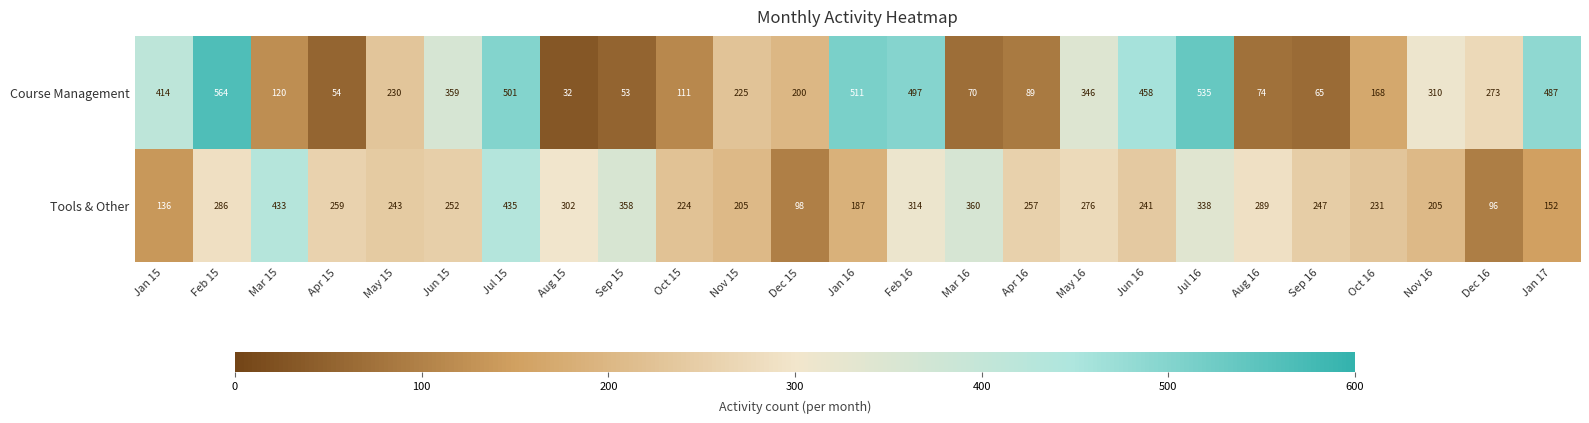

True or false: Tools & Other has a value of 360 at Mar 16.

True